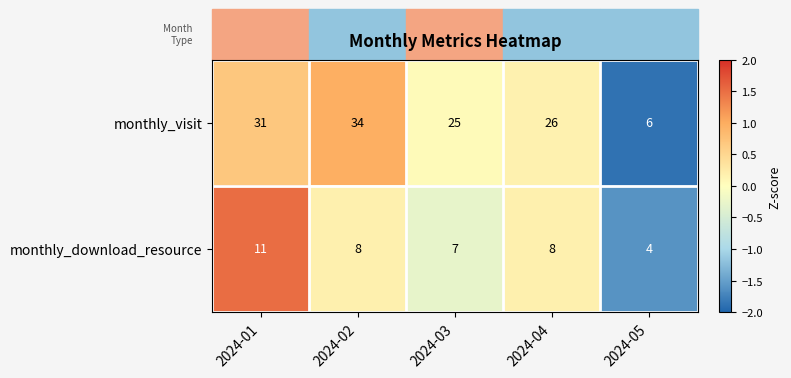

What is the total value across all series at 2024-01?

42